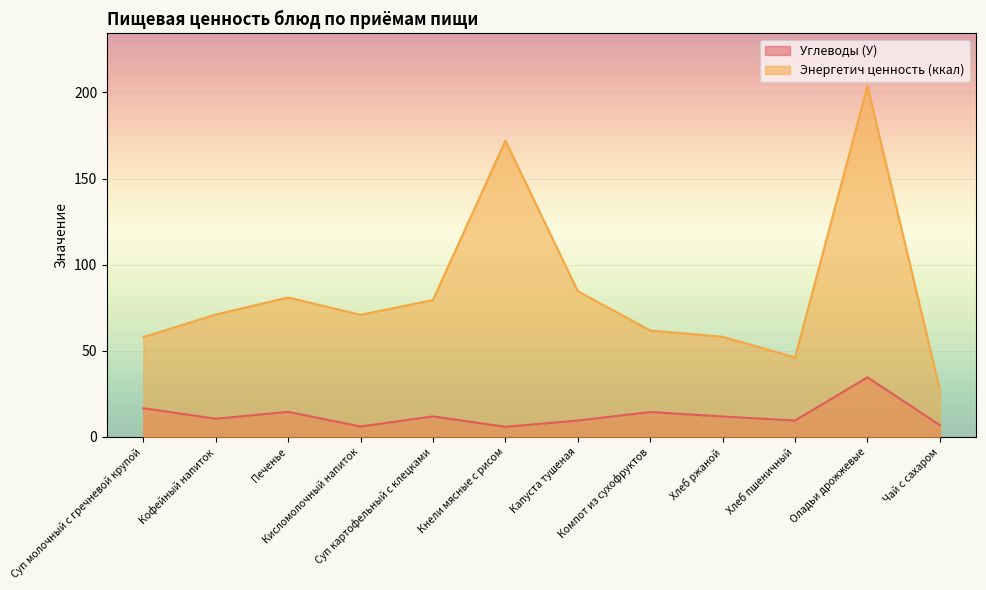

How many distinct data groups are displayed?

2